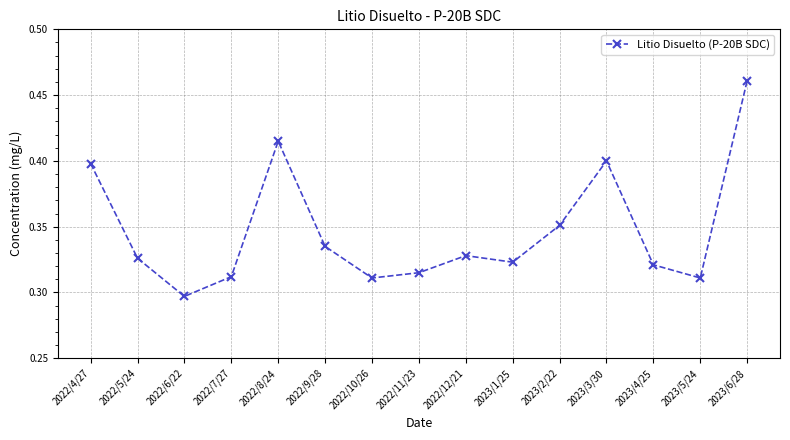

What position from the left is 2023/6/28?

15